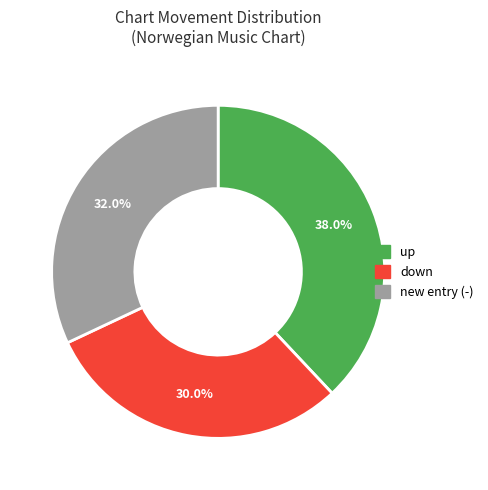

Is there a majority slice in this chart?

No